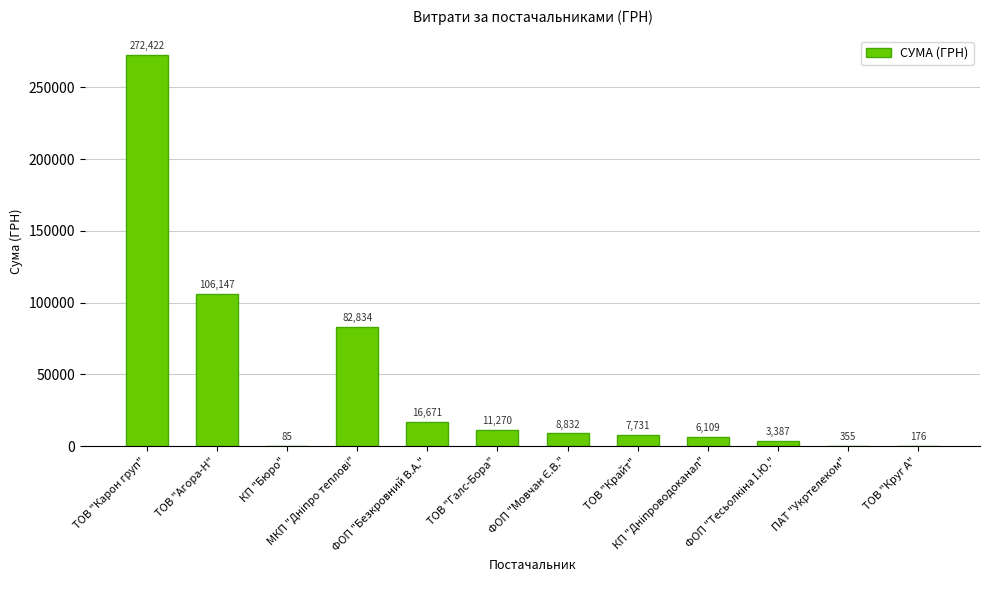

What is the greatest value displayed?

272422.2